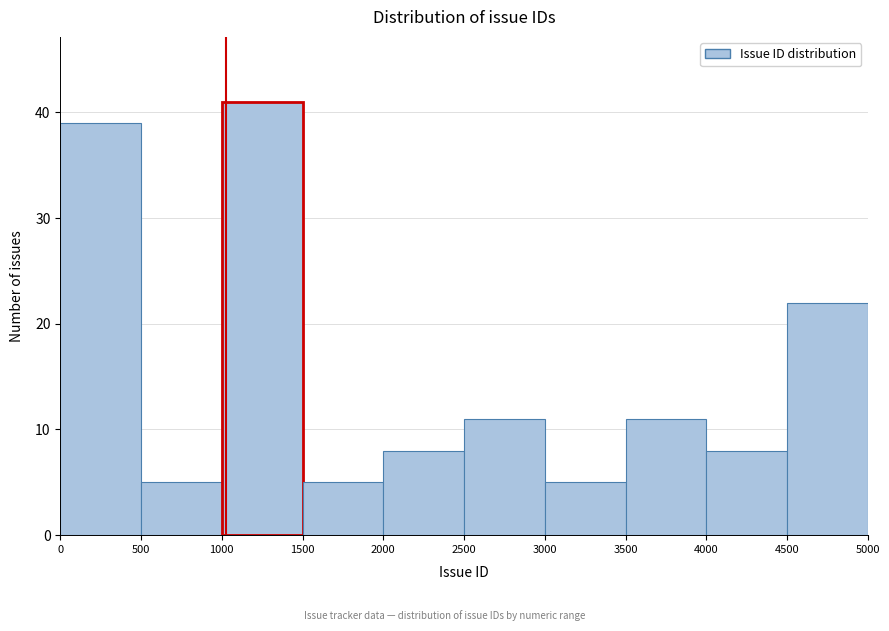

Which range on the x-axis has the tallest bar?

1000 to 1500